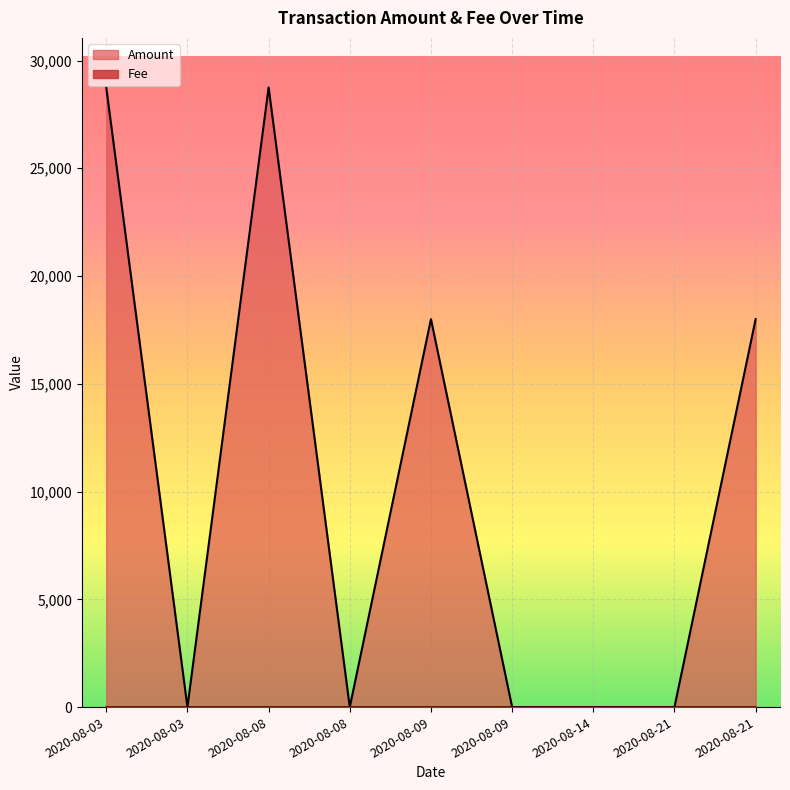

True or false: Amount has a value of 0.0 at 2020-08-03.

True